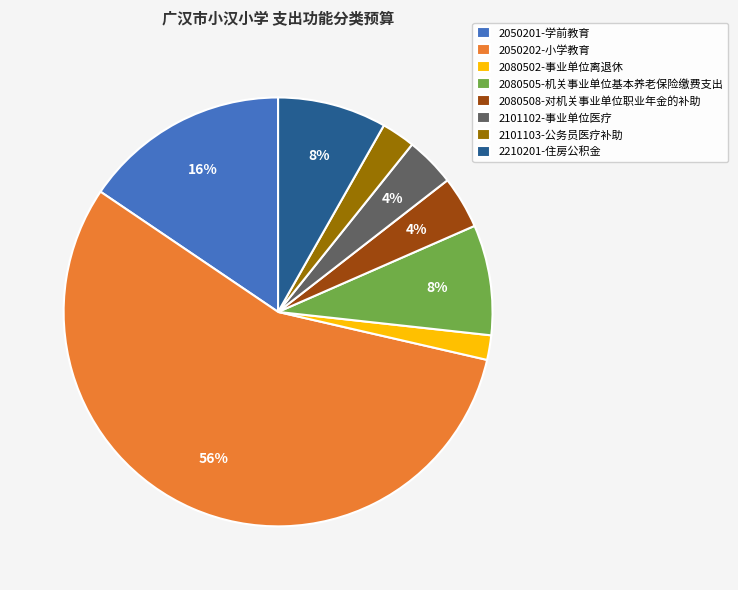

Is 2050202-小学教育 the majority of the pie?

Yes